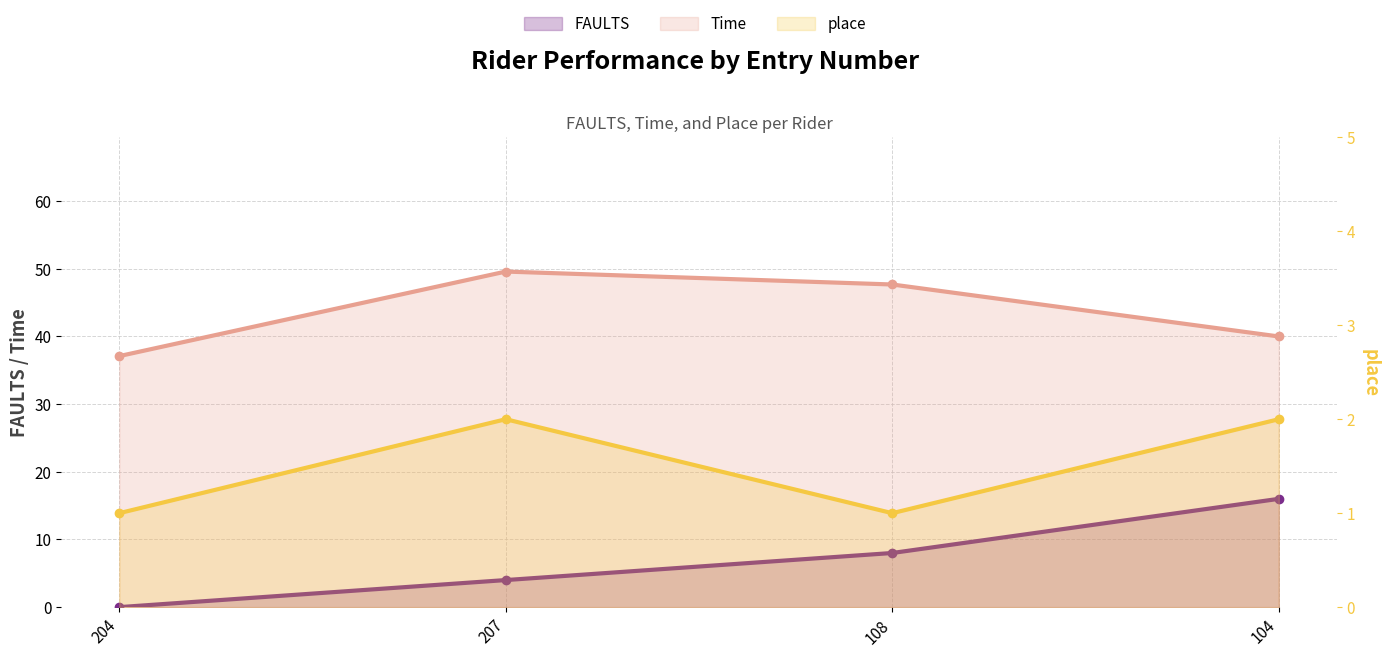

What is the sum of all place values?

6.0